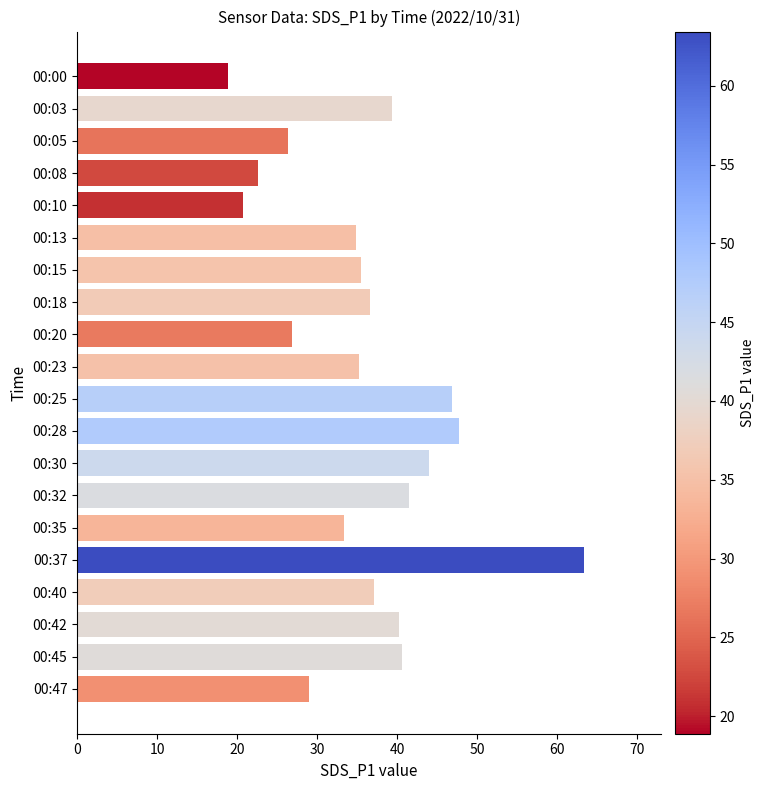

Read the value at 00:13.

34.9